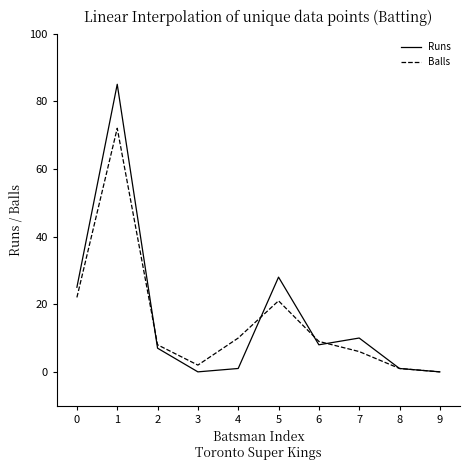

Rank the series at 6 from lowest to highest value.

Runs, Balls